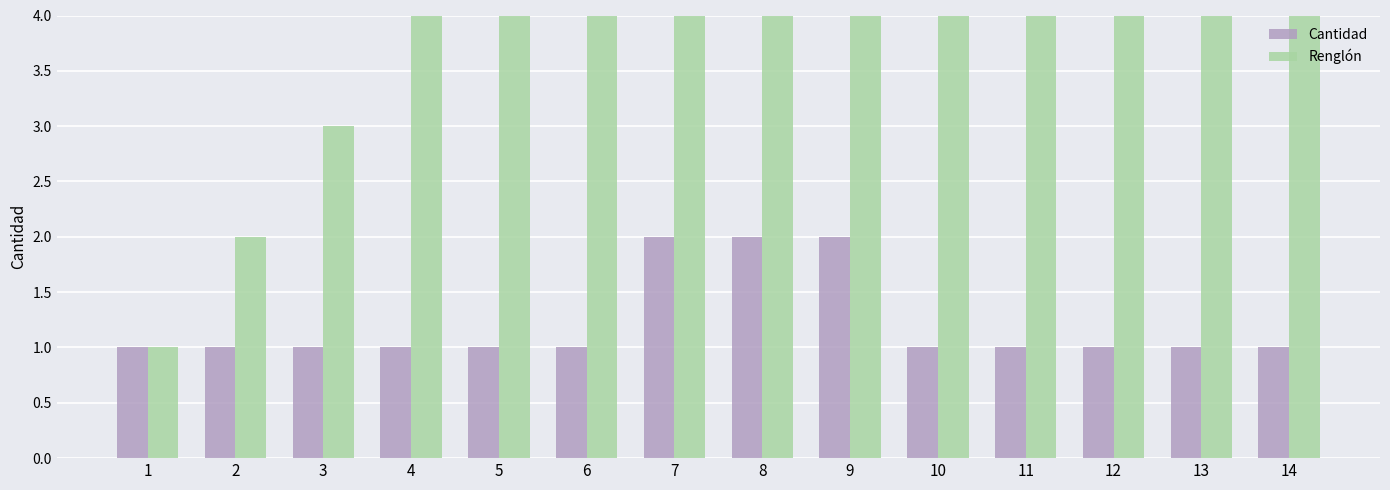

What are all the series names shown in the legend?

Cantidad, Renglón